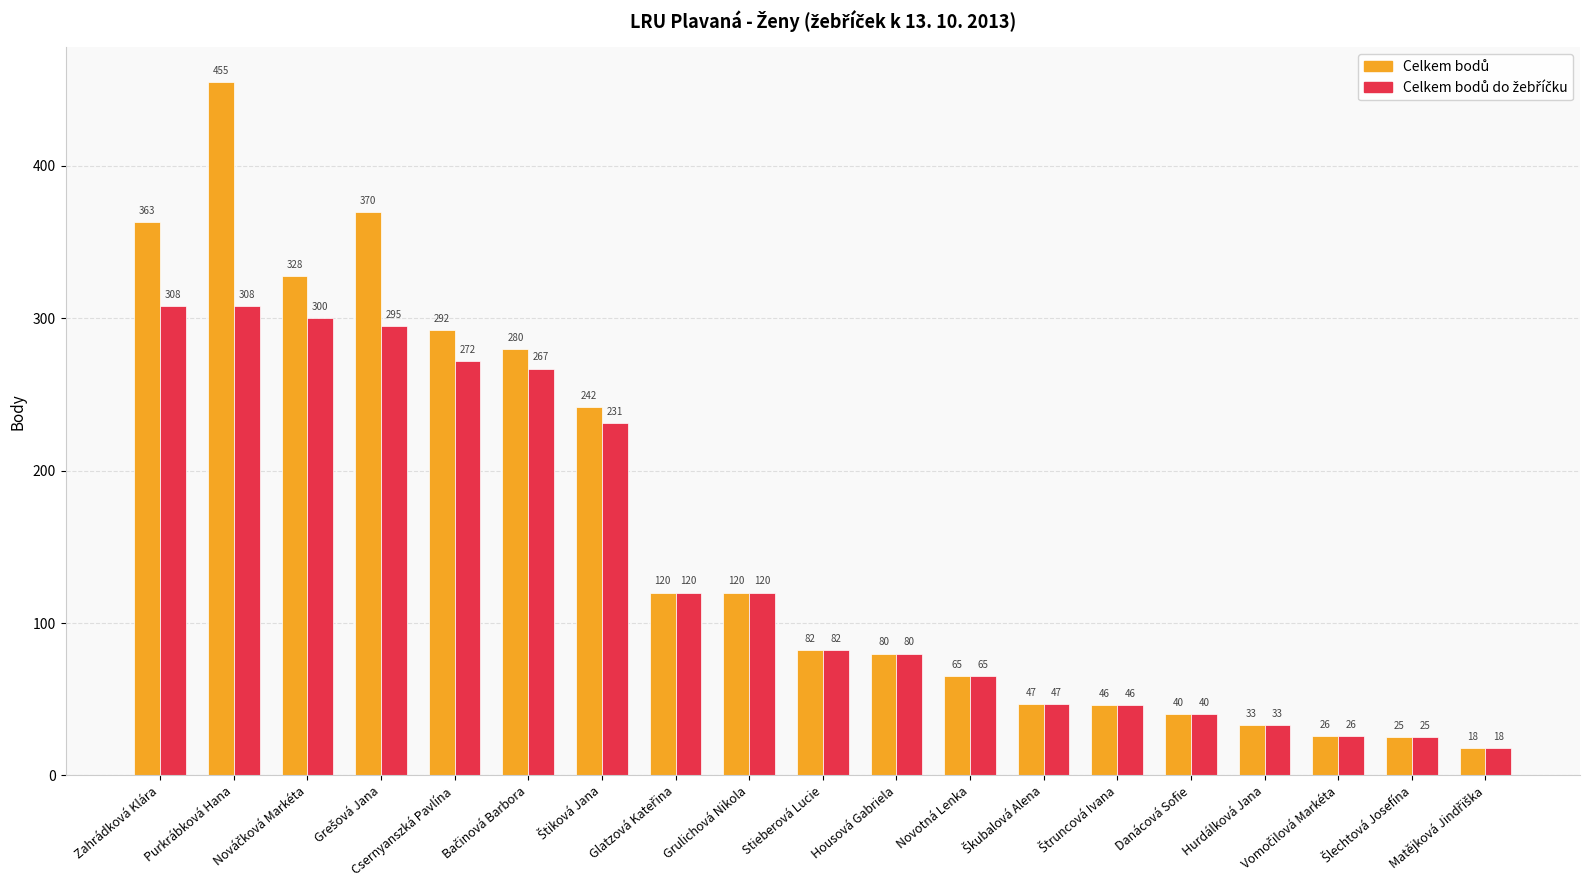

At how many categories does at least one series exceed 346?

3